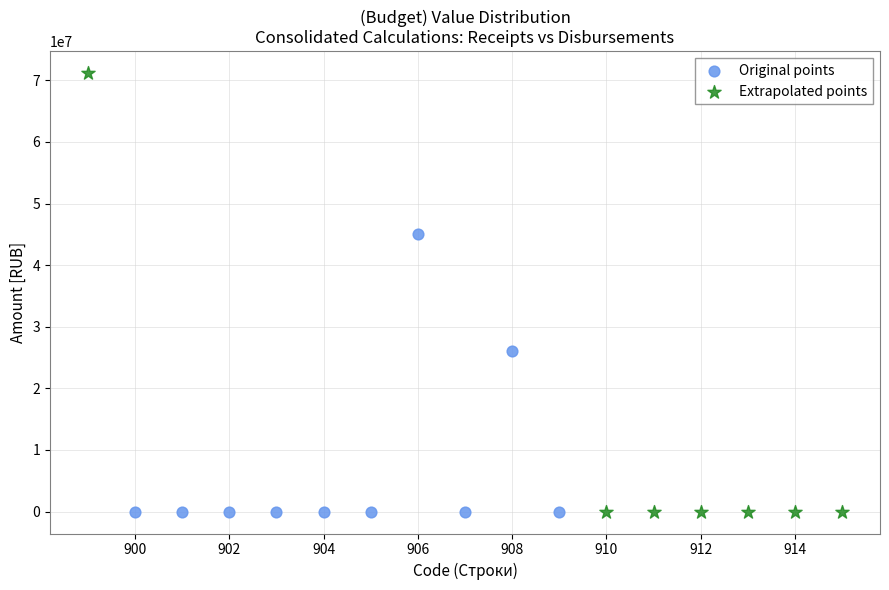

Which series reaches the maximum Y coordinate?

Extrapolated points